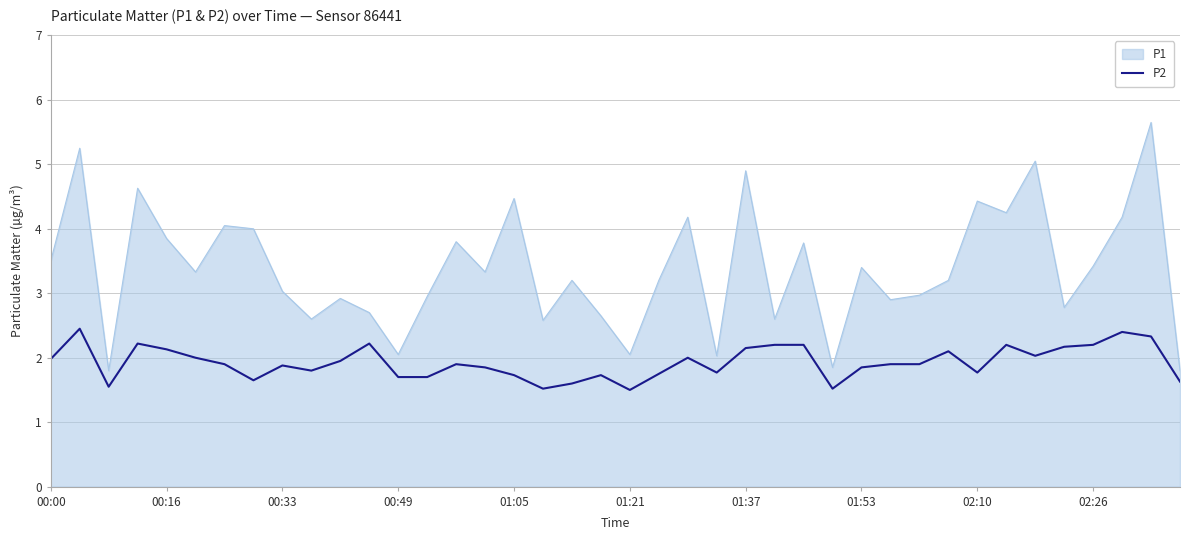

List the series in order of their peak value, highest first.

P1, P2